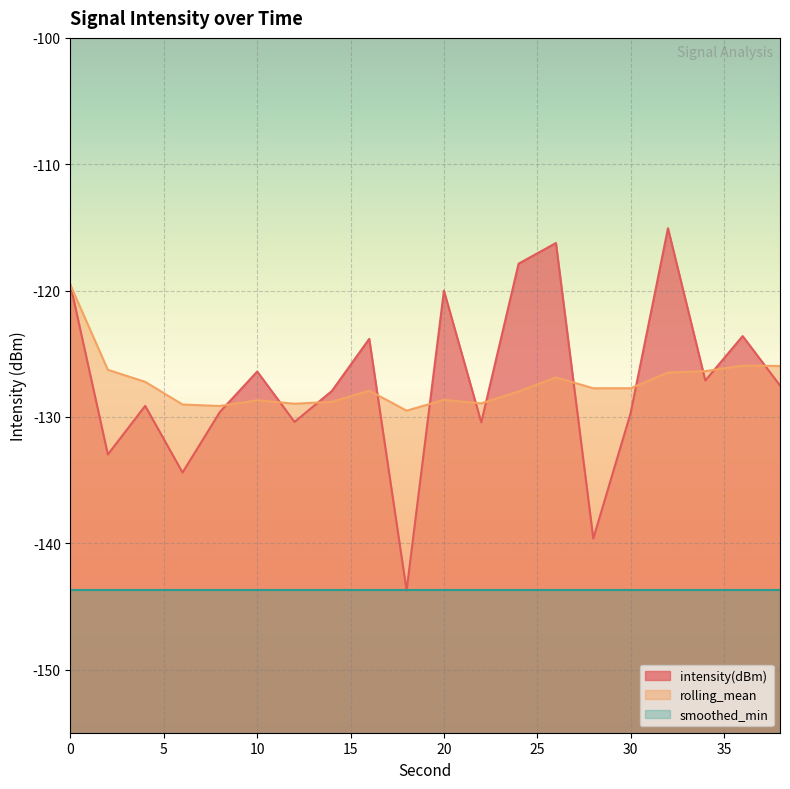

True or false: smoothed_min (line) and intensity(dBm) (line) intersect in this chart.

False